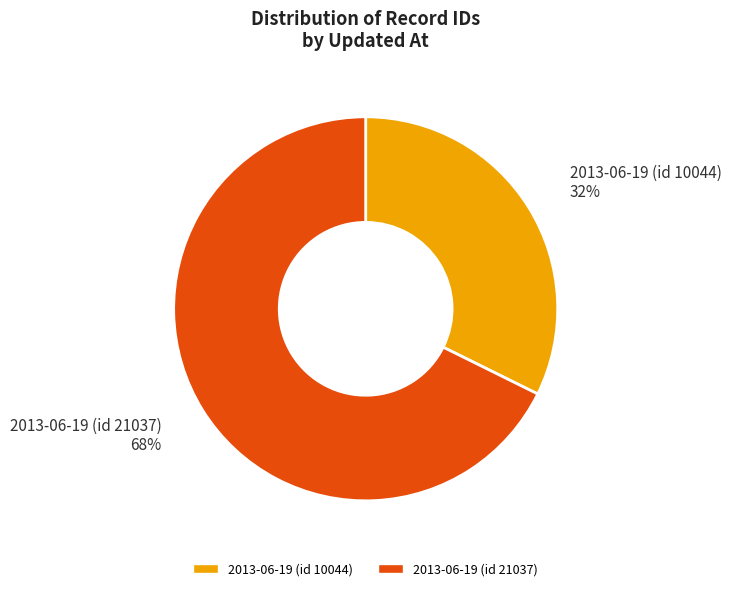

To the nearest percent, what percentage of the pie is 2013-06-19 (id 10044)?

32%